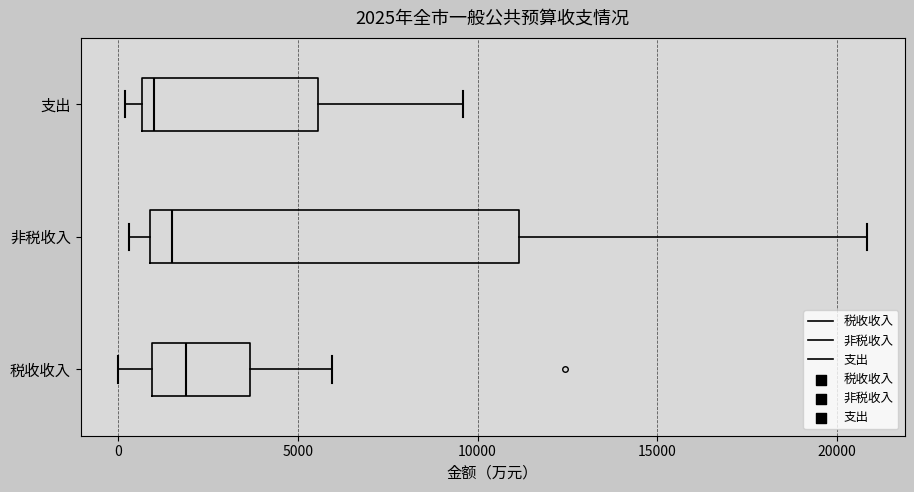

Which box has the furthest to the left median line?

支出